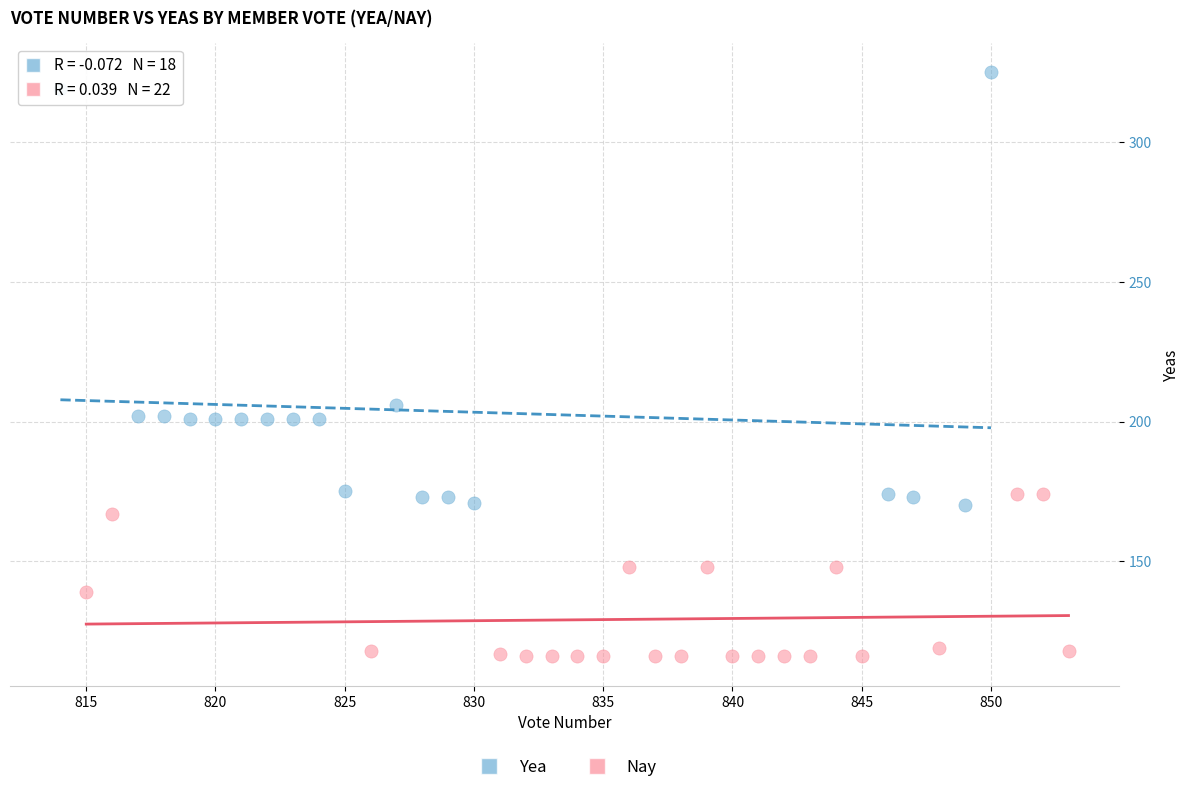

Which series has the largest Y range (max minus min)?

Yea